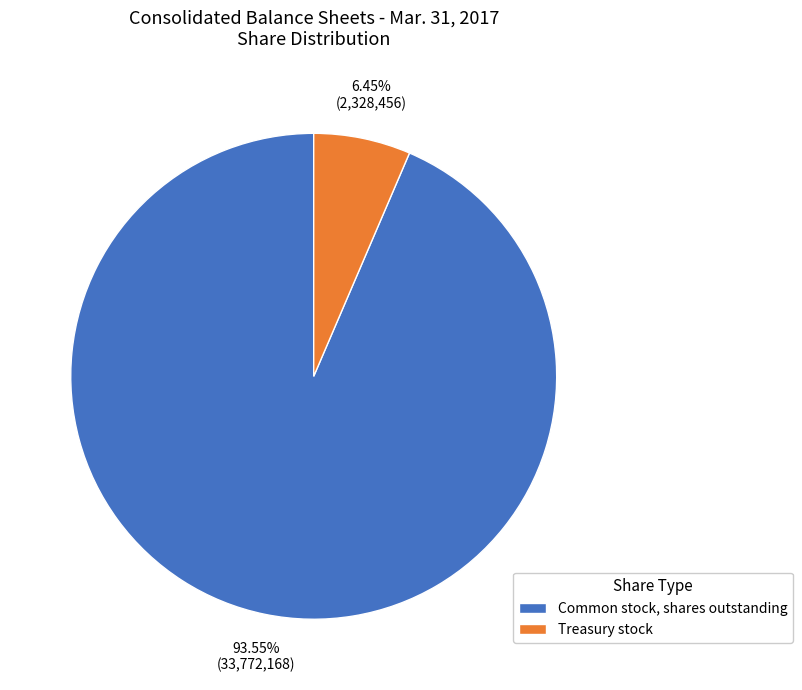

What is the ratio of the value at Common stock, shares outstanding to the value at Treasury stock?

14.5